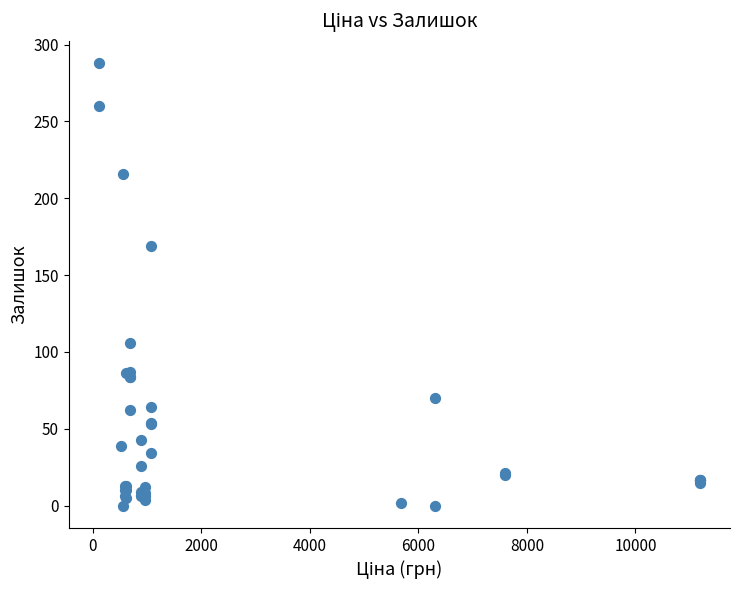

What Y value in the scatter plot is closest to 144?

169